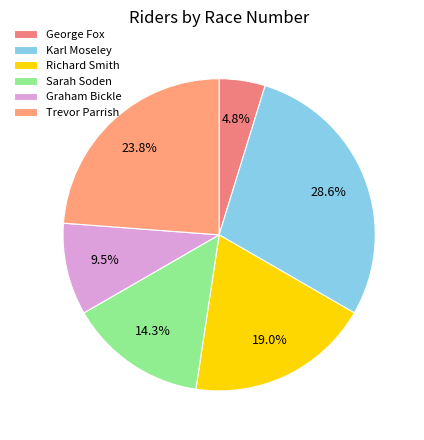

Which category has the biggest portion of the pie?

Karl Moseley